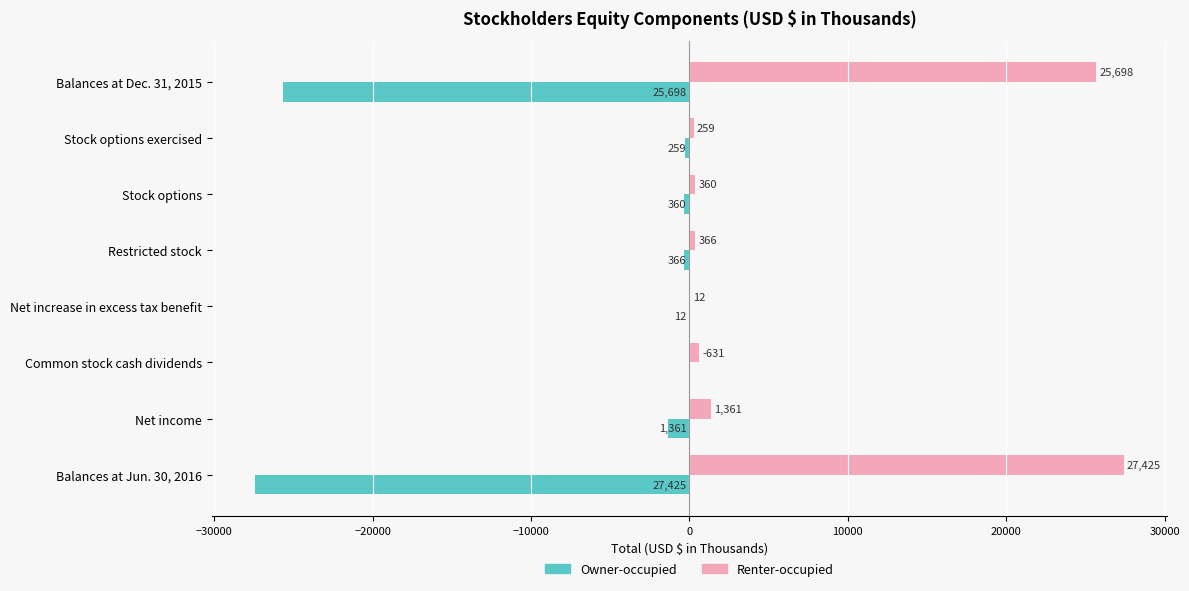

Where is Owner-occupied nearest to the value -13712?

Balances at Dec. 31, 2015